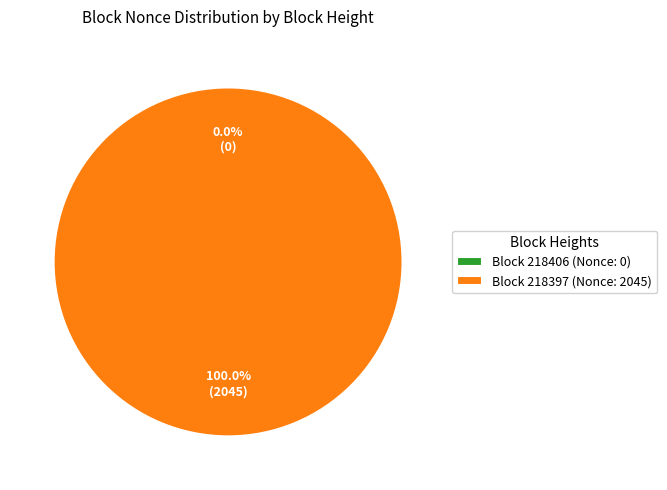

Does any single category account for the majority?

Yes